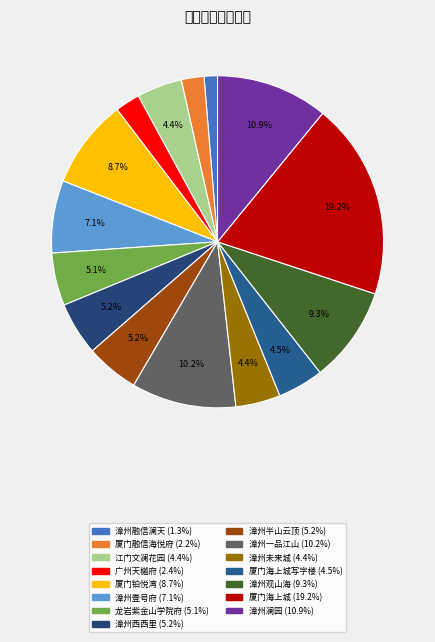

Which slice is the smallest?

漳州融信澜天